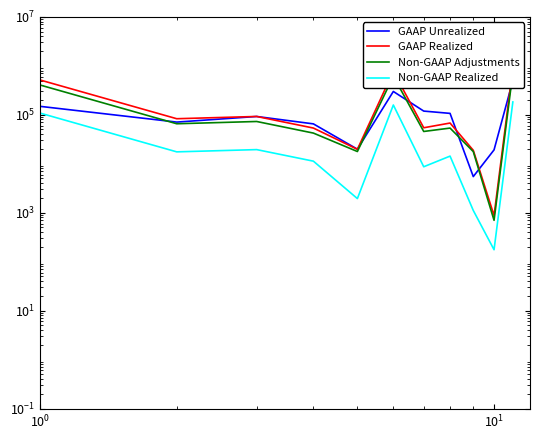

What is the sum of all Non-GAAP Adjustments values?

2061716